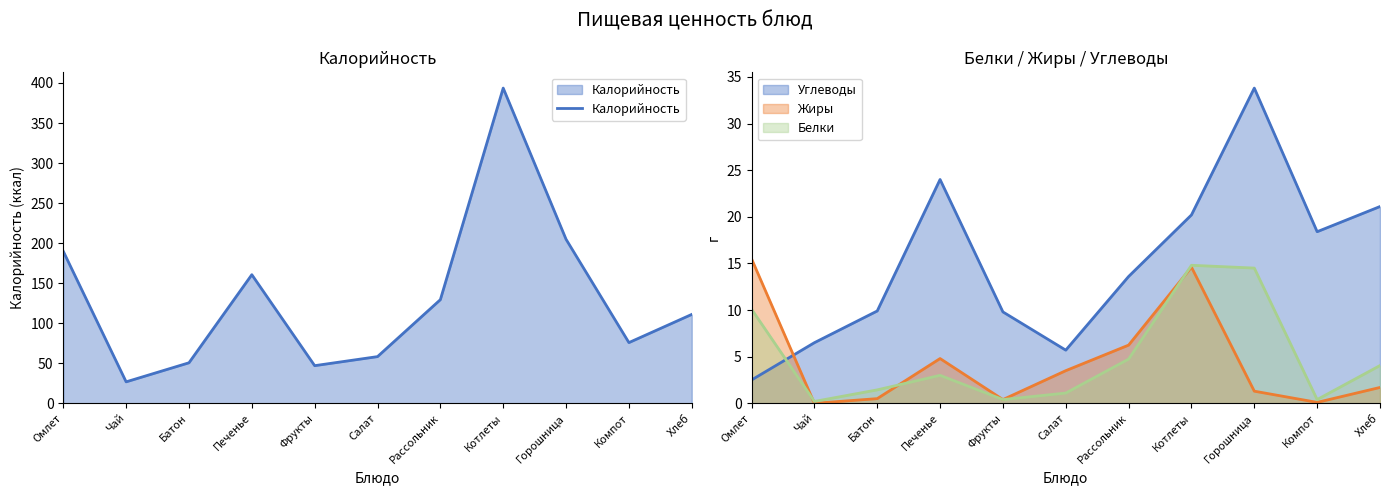

Does the chart display data point markers on the line(s)?

No